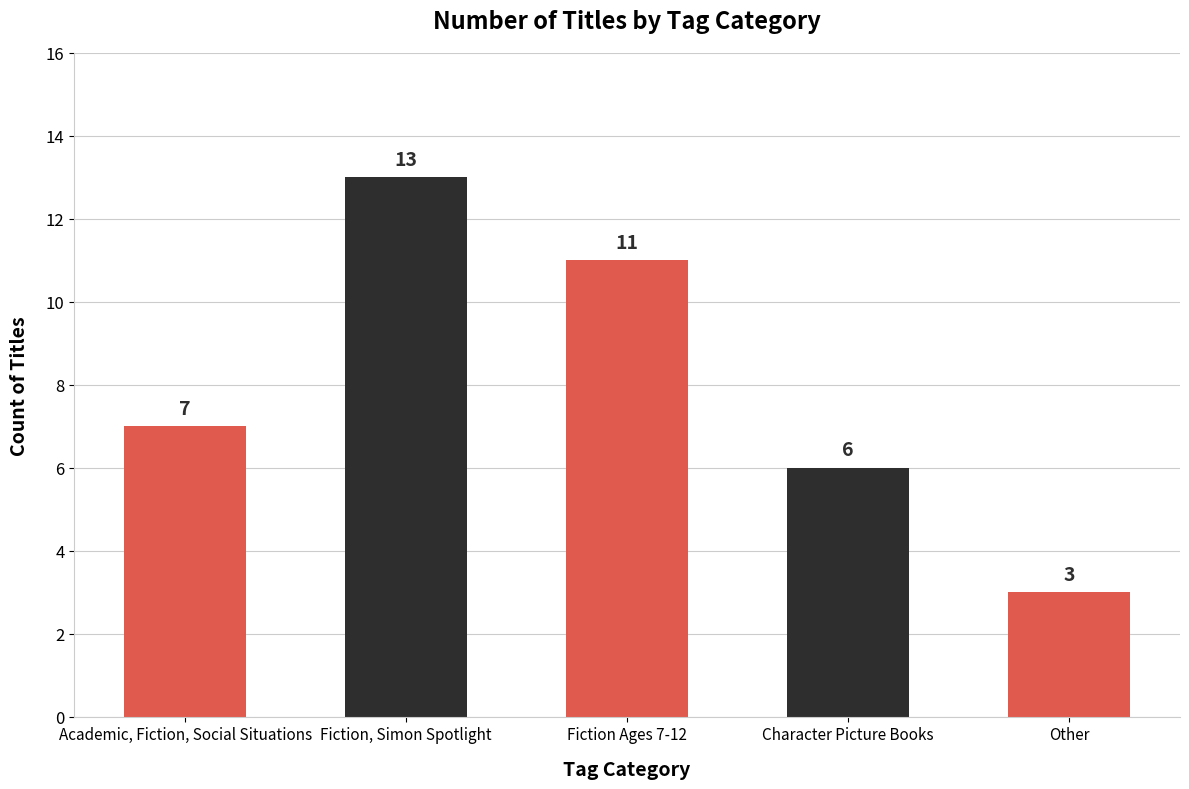

Which has a higher value, Fiction, Simon Spotlight or Fiction Ages 7-12?

Fiction, Simon Spotlight